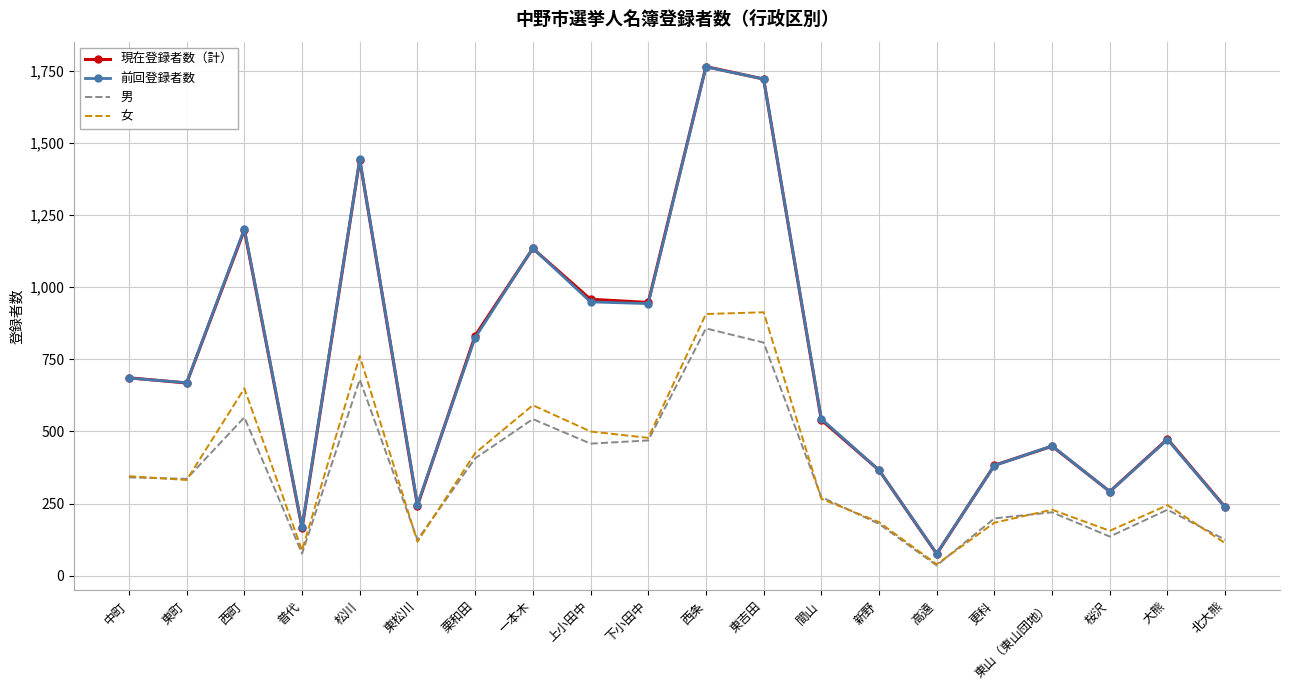

Is the value of 前回登録者数 at 一本木 greater than the value of 女 at 高遠?

Yes